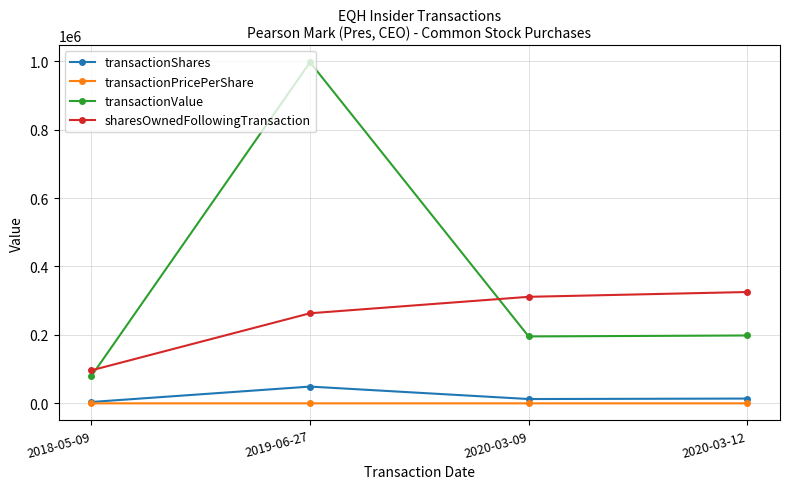

How many interior local peaks does the transactionShares series have?

1